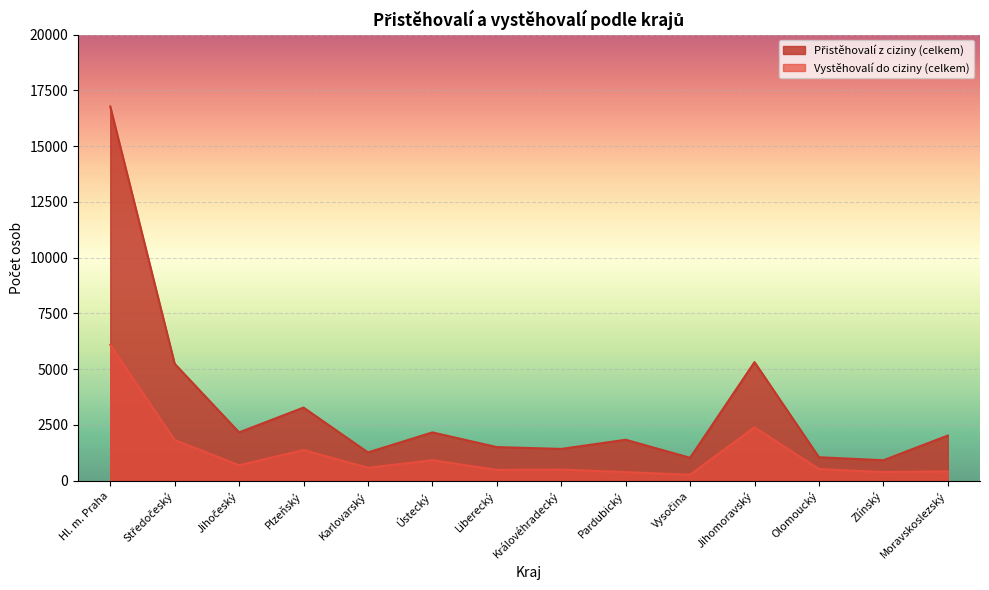

Reading right to left, what are all the values shown in this chart?

Přistěhovalí z ciziny (celkem): 2021	912	1048	5315	1023	1832	1420	1503	2162	1264	3275	2162	5241	16779
Vystěhovalí do ciziny (celkem): 413	381	518	2393	263	381	496	480	913	574	1371	688	1820	6090